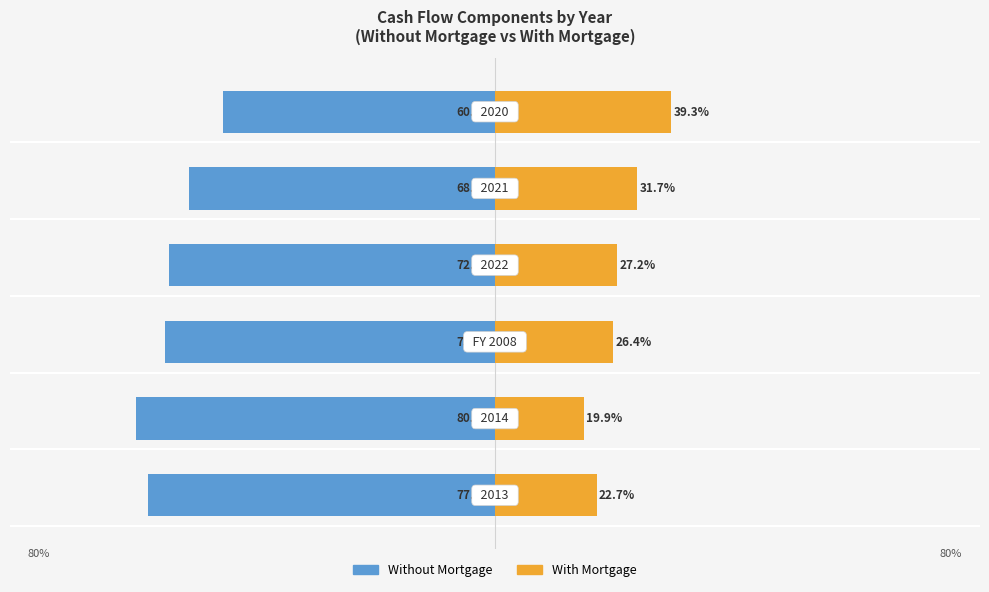

Reading right to left, list all the values displayed in this chart.

Without Mortgage: 5=-60.7	4=-68.3	3=-72.8	2=-73.6	1=-80.1	0=-77.3
With Mortgage: 5=39.3	4=31.7	3=27.2	2=26.4	1=19.9	0=22.7